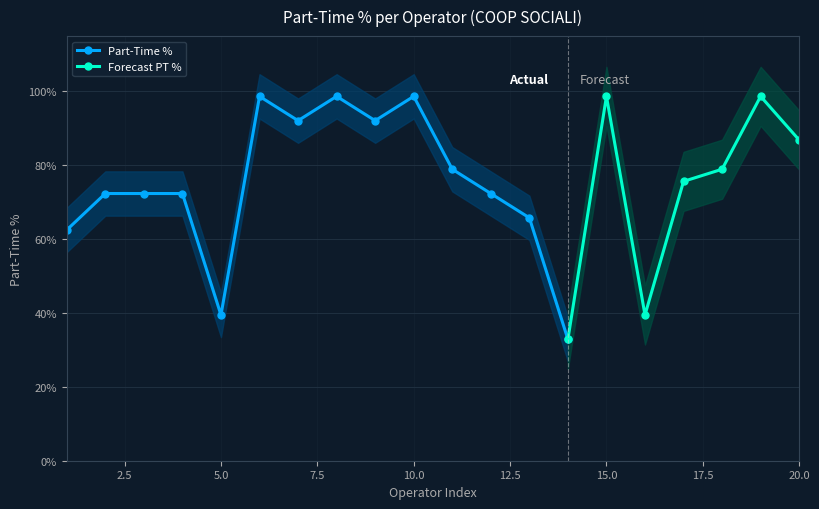

What is the lowest value of the Part-Time % series?

32.9